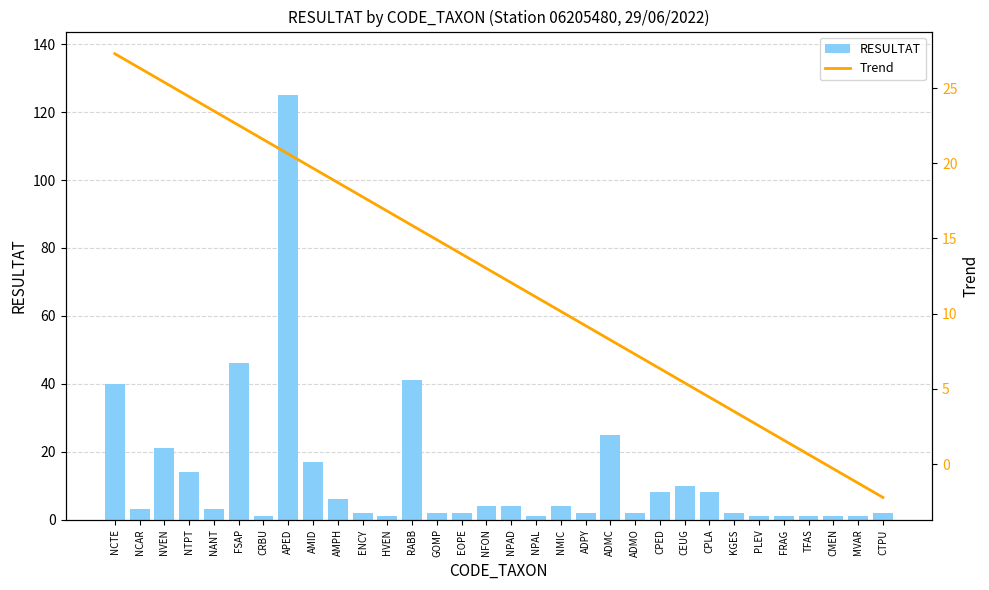

Which category has the lowest value in the RESULTAT series?

CRBU